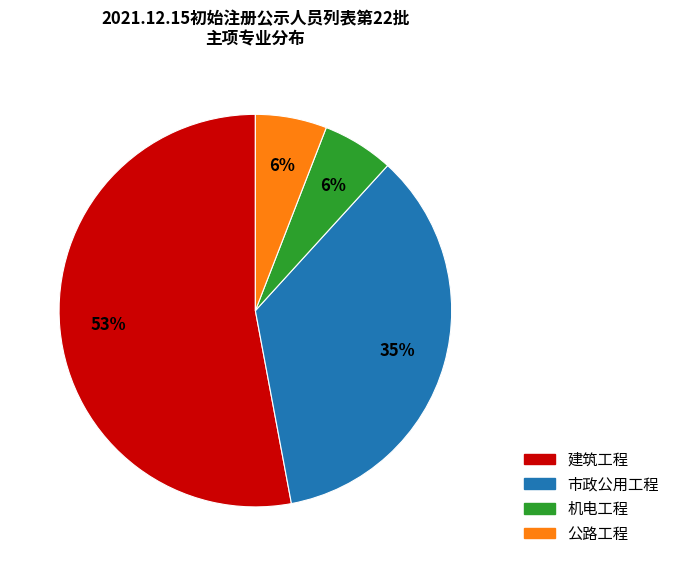

Which has a higher value, 建筑工程 or 市政公用工程?

建筑工程